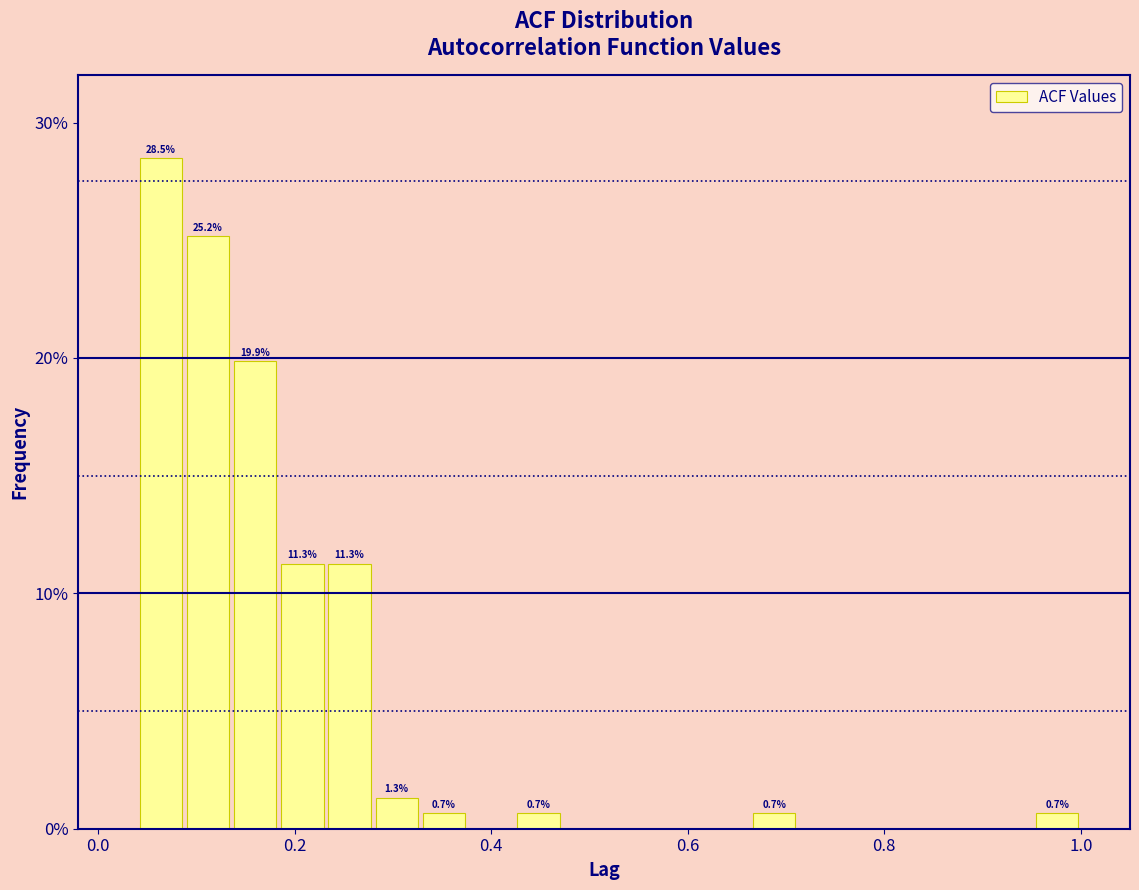

Read against the x-axis, roughly where is the centre of the tallest bar?

0.06